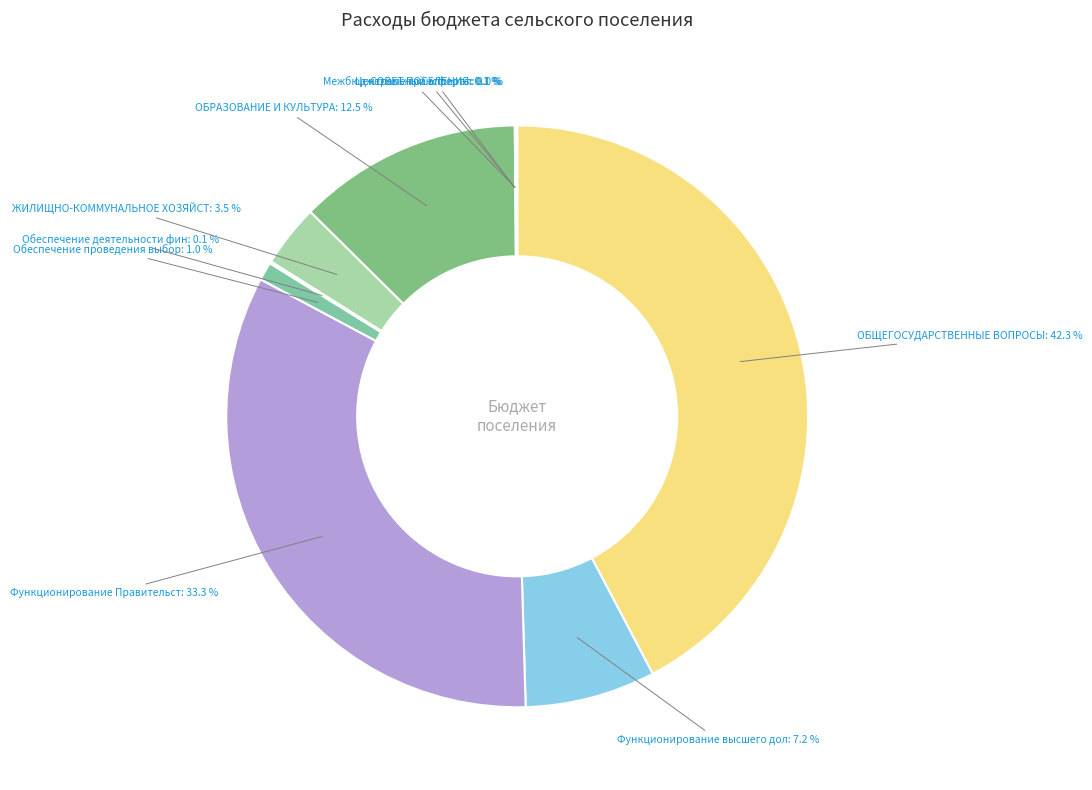

Does any single category account for the majority?

No